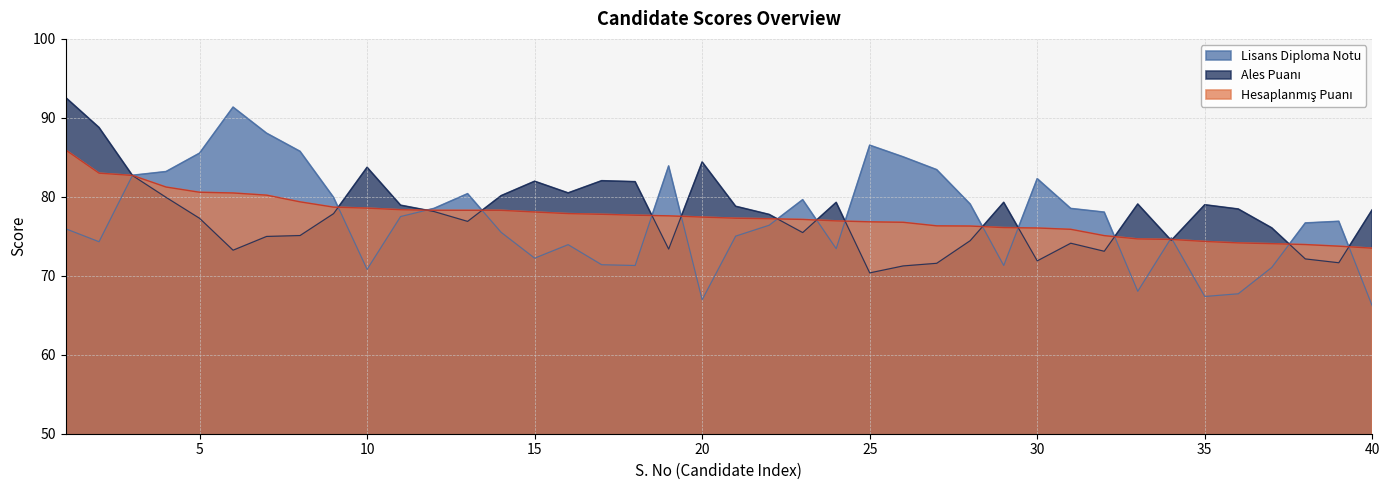

At which category does Ales Puanı reach its first local peak?

10